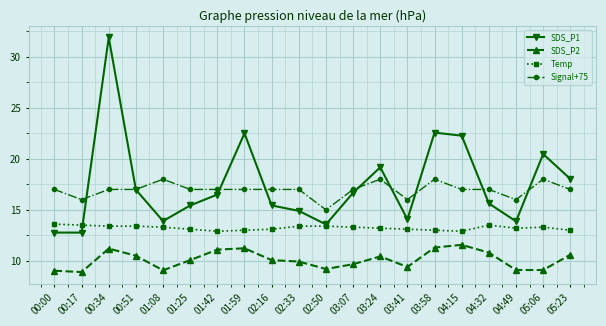

Rank the series at 01:59 from lowest to highest value.

SDS_P2, Temp, Signal+75, SDS_P1